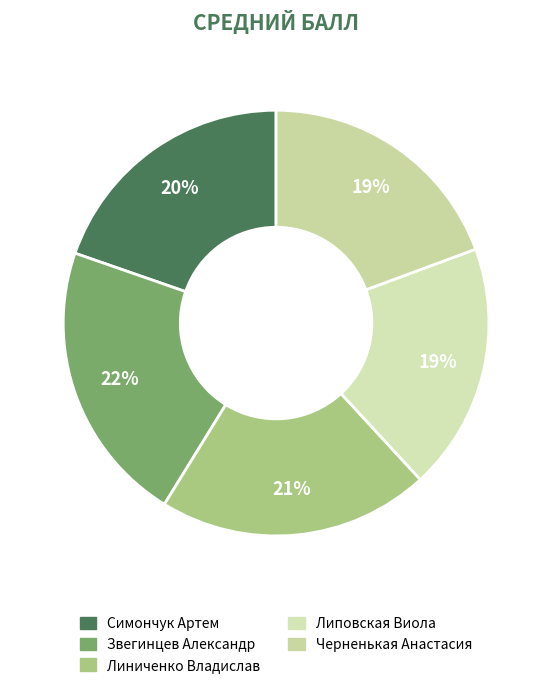

Does Симончук Артем represent more than half of the total?

No